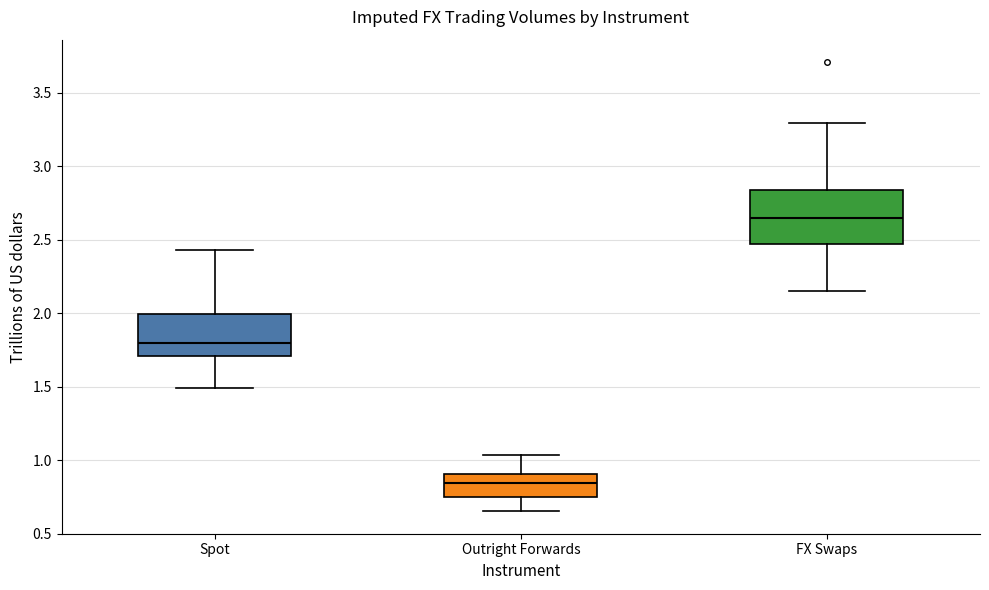

Where is the upper edge of the box for Outright Forwards on the y-axis? The values are not printed on the chart, so give them approximately, as read against the axis.

0.90